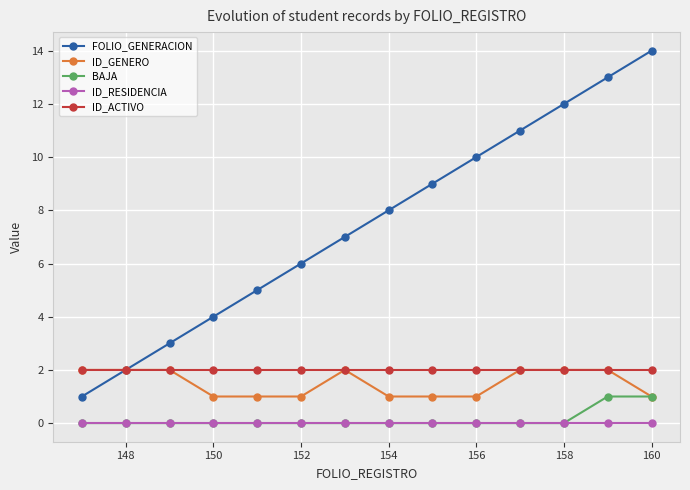

True or false: ID_RESIDENCIA and ID_ACTIVO cross at least once.

False